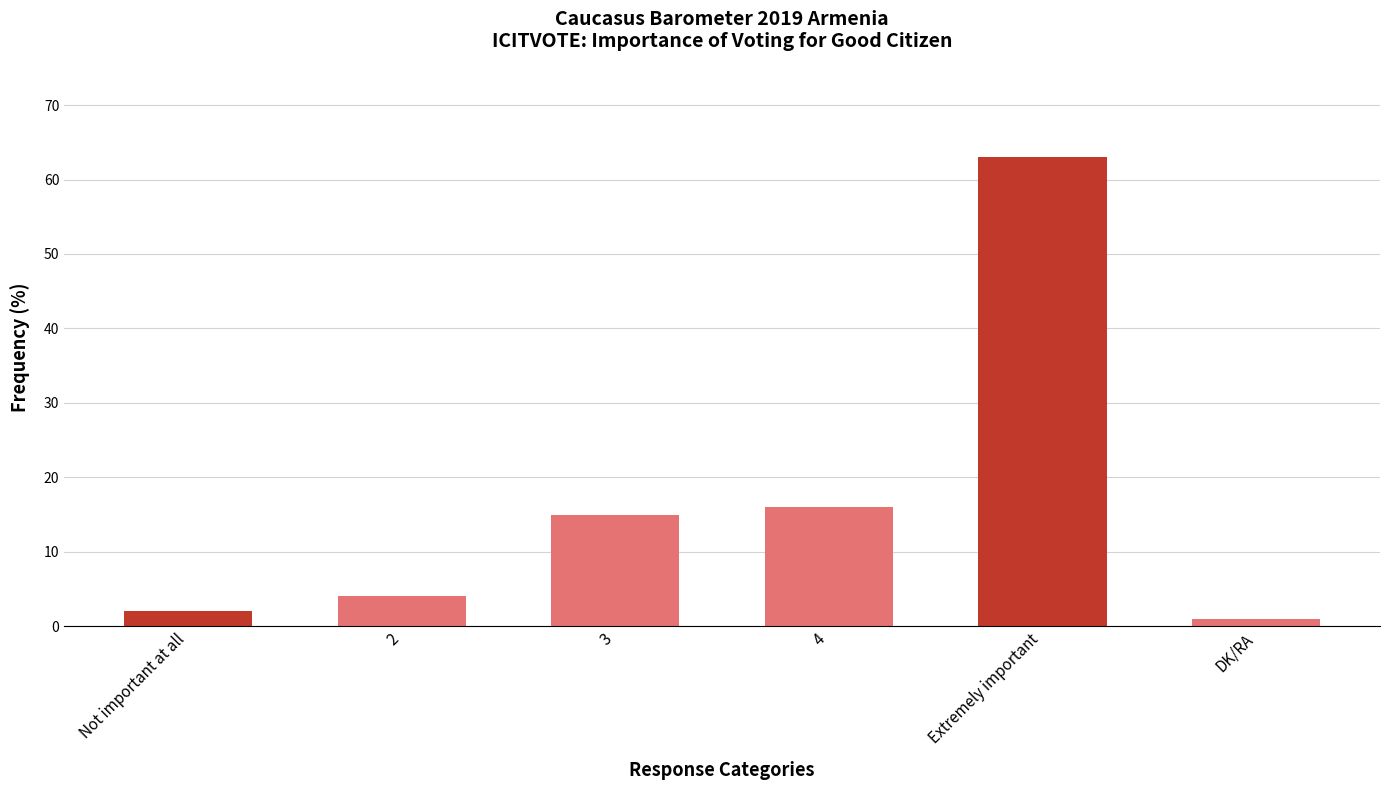

How many bars are there in total?

6